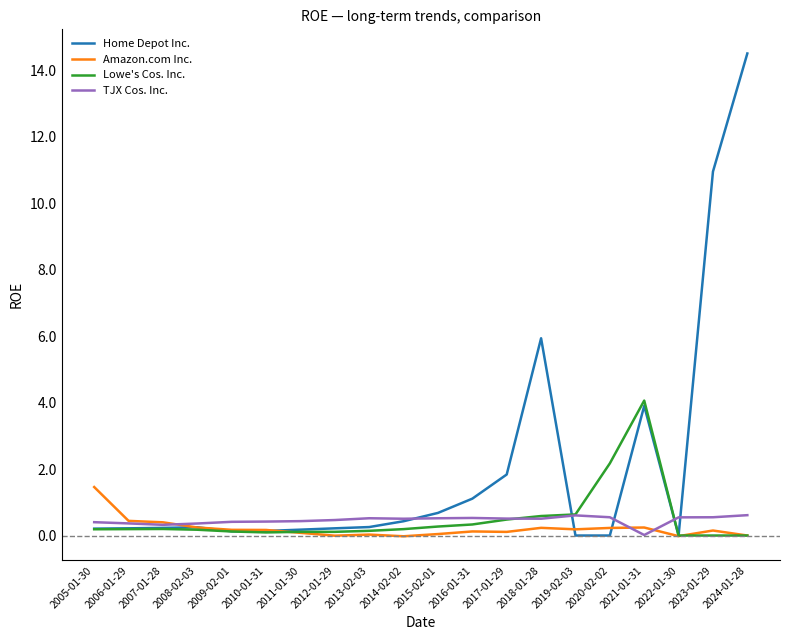

At how many categories does at least one series exceed 8?

2